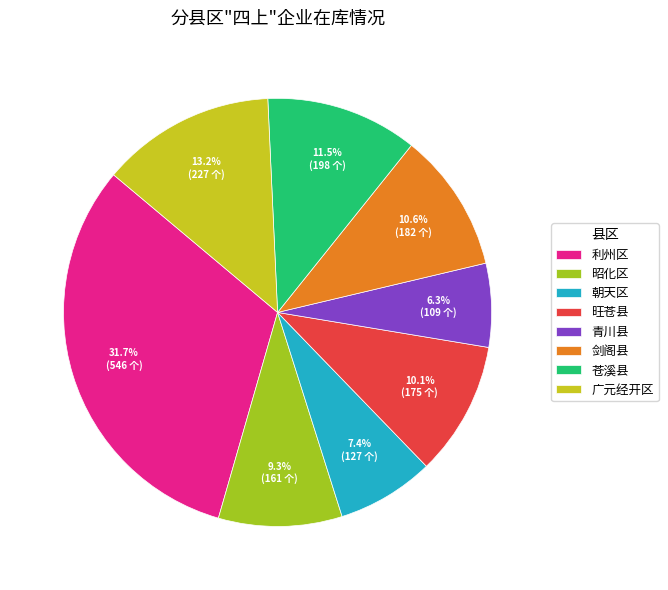

Does 昭化区 represent more than half of the total?

No